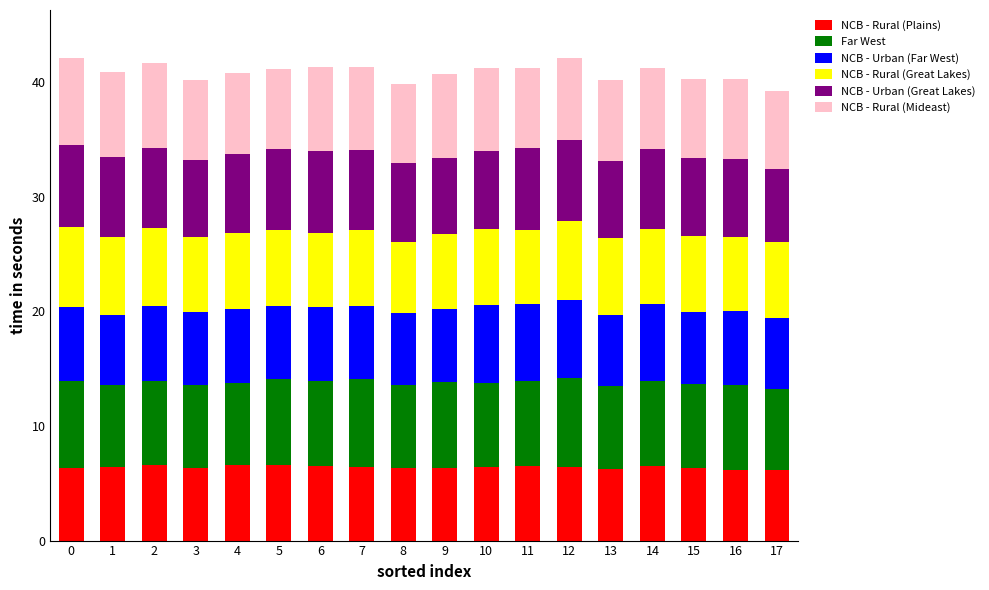

How many bars are there in total?

18